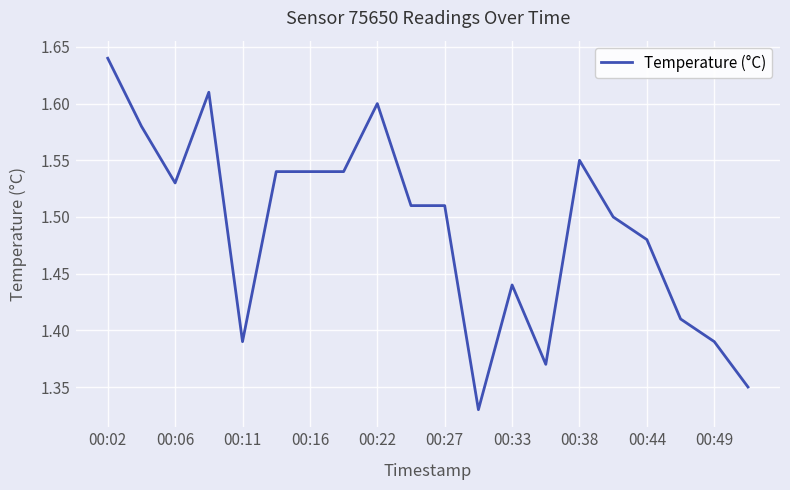

Count the values in the range 1 to 2.

20